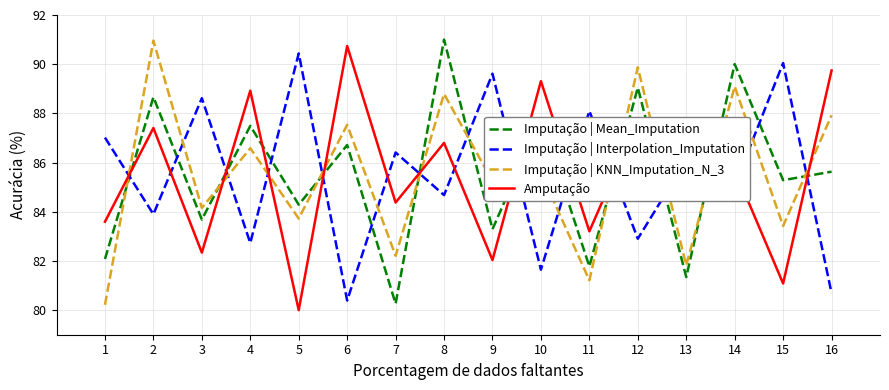

How many categories are shown in the chart?

16